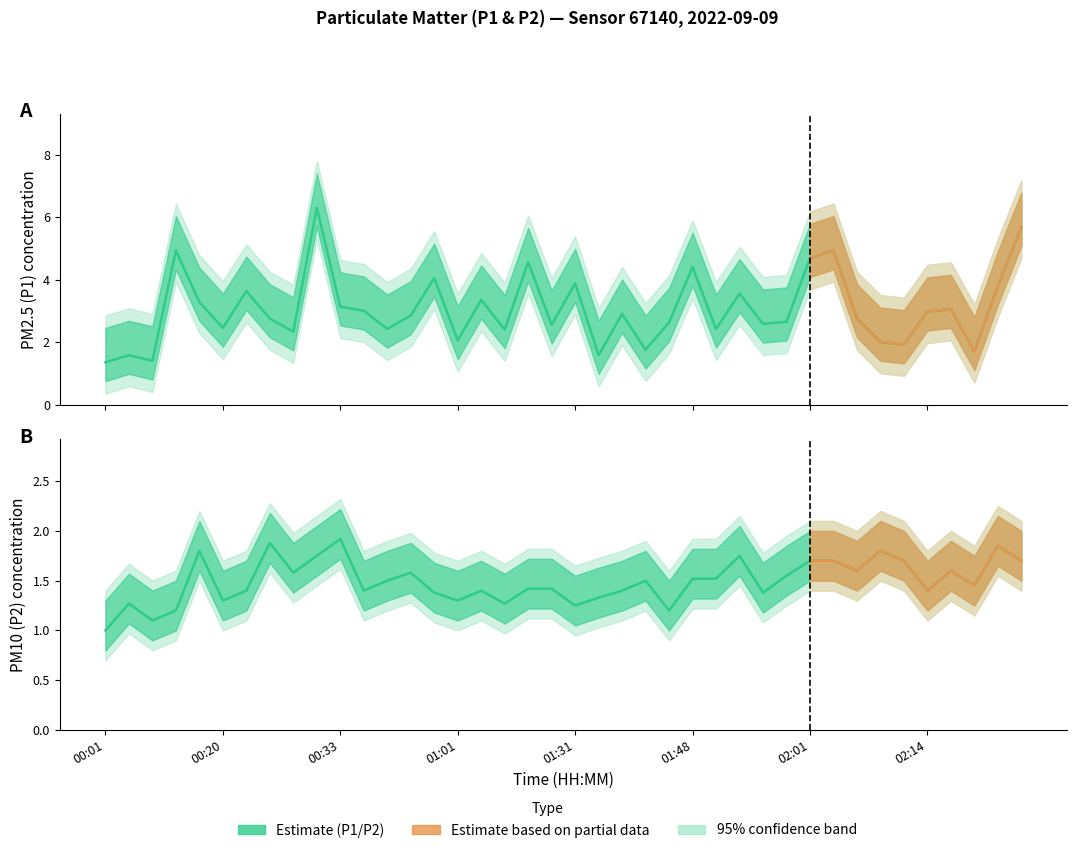

Which has a higher value, 02:09 or 02:06?

02:06